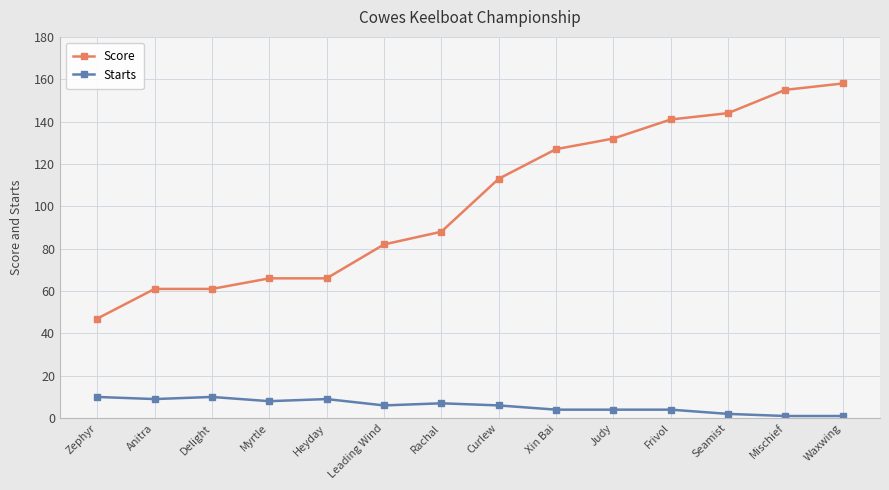

What is the smallest value displayed?

1